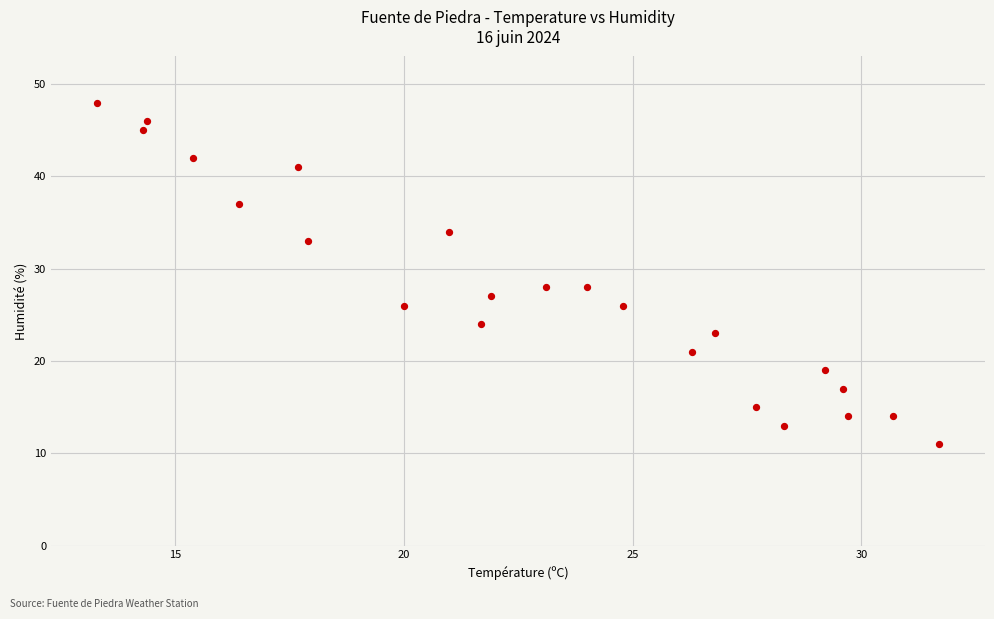

What is the range of Y values (max minus min)?

37